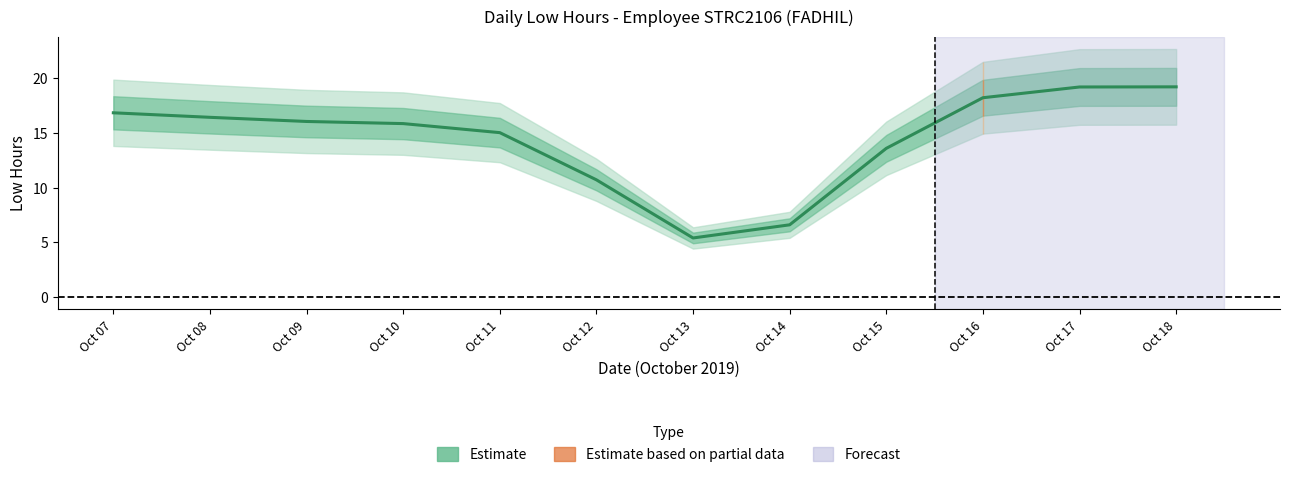

How many data points are less than 16?

6